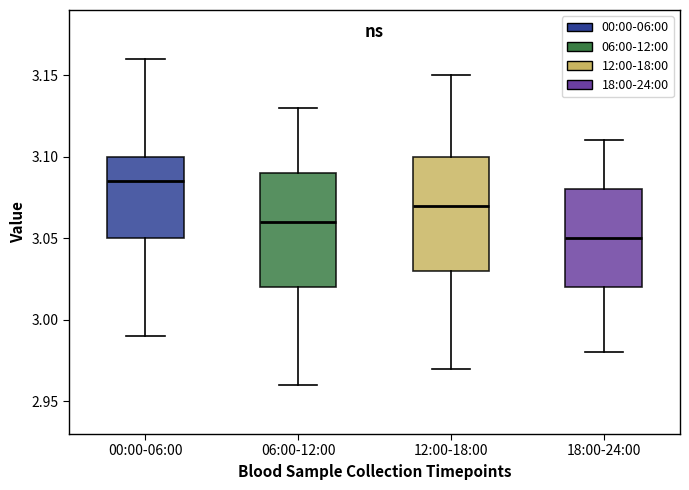

Where does the median line of the box for 12:00-18:00 sit on the y-axis? The values are not printed on the chart, so give them approximately, as read against the axis.

3.070